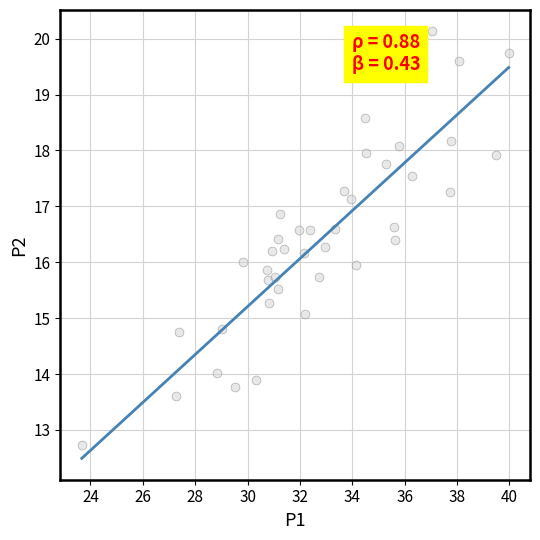

What is the range of X values (max minus min)?

16.3